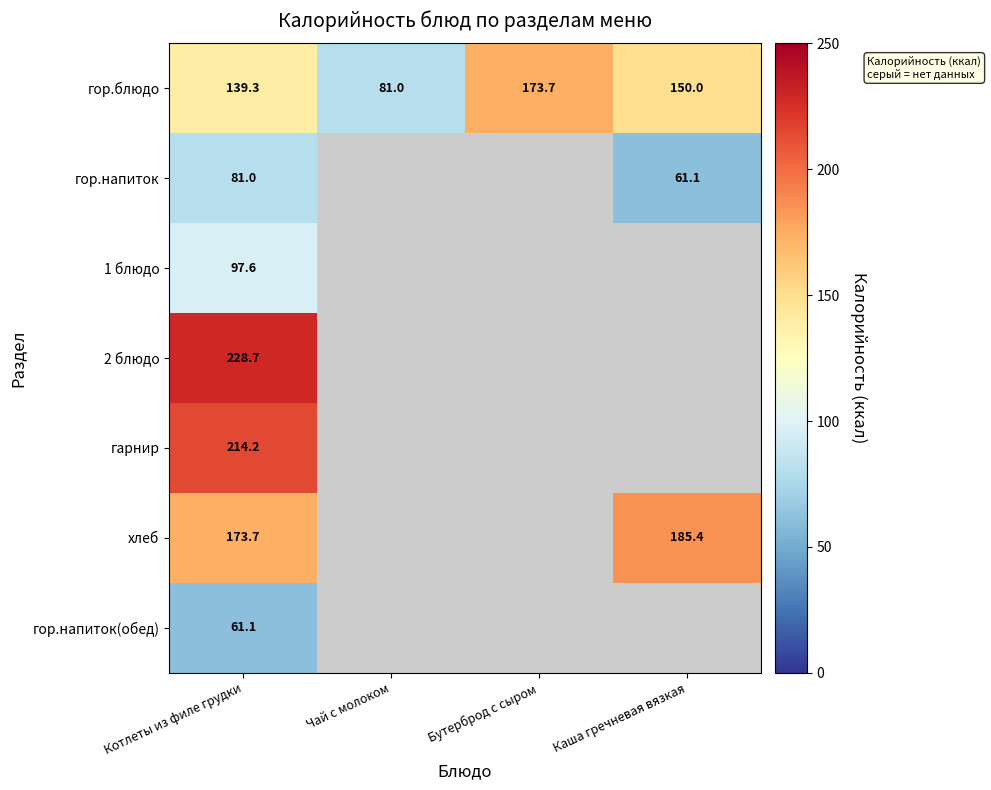

What is the difference between the highest and lowest values at Котлеты из филе грудки?

167.6